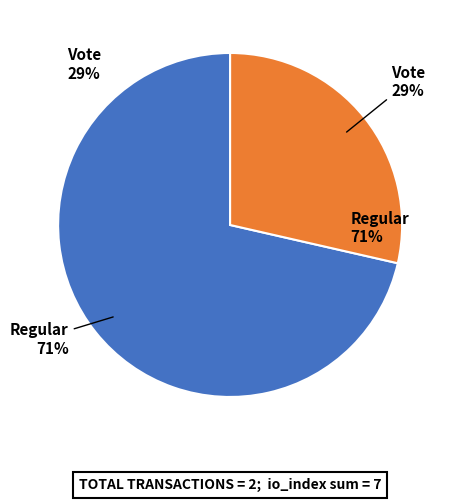

Count the number of slices in the pie.

2